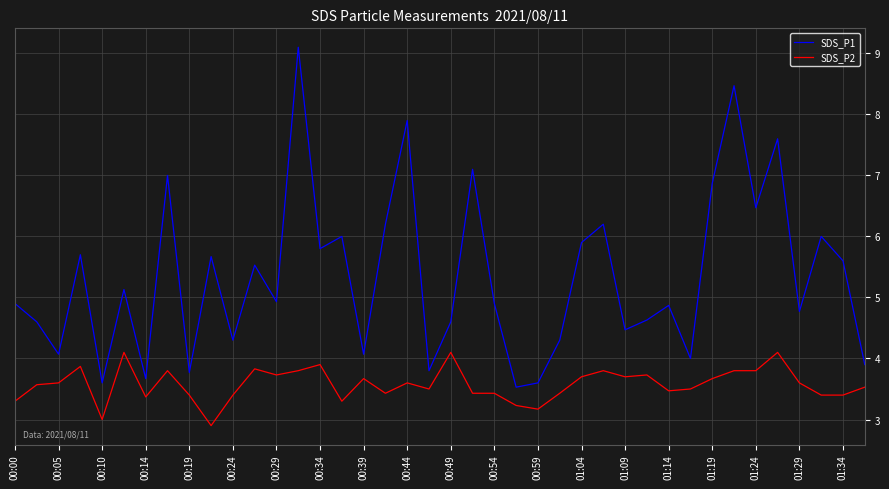

Rank the series by their maximum value, from highest to lowest.

SDS_P1, SDS_P2